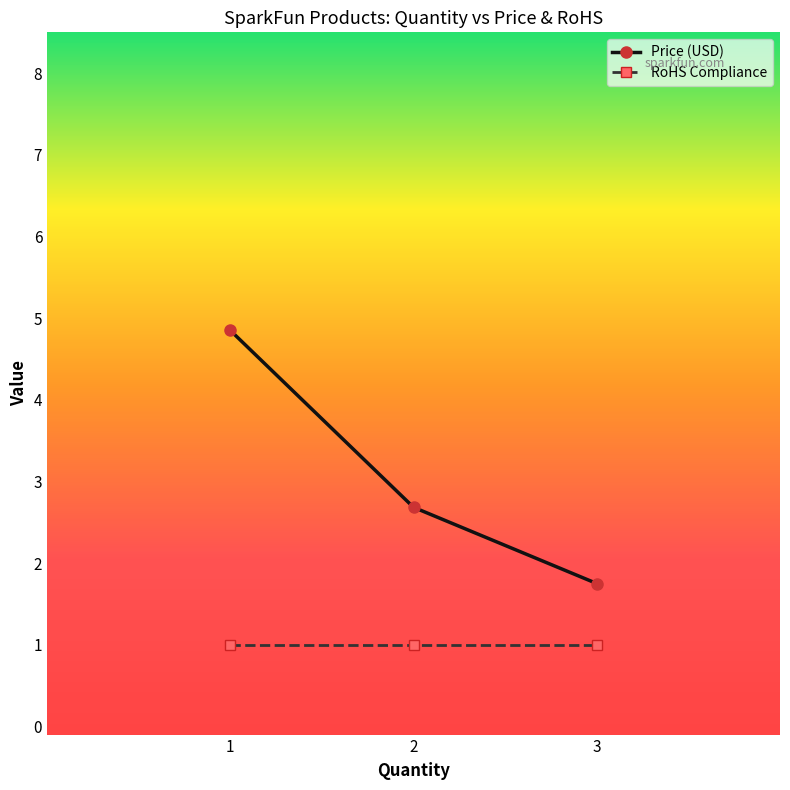

What is the average value of the Price (USD) series?

3.1